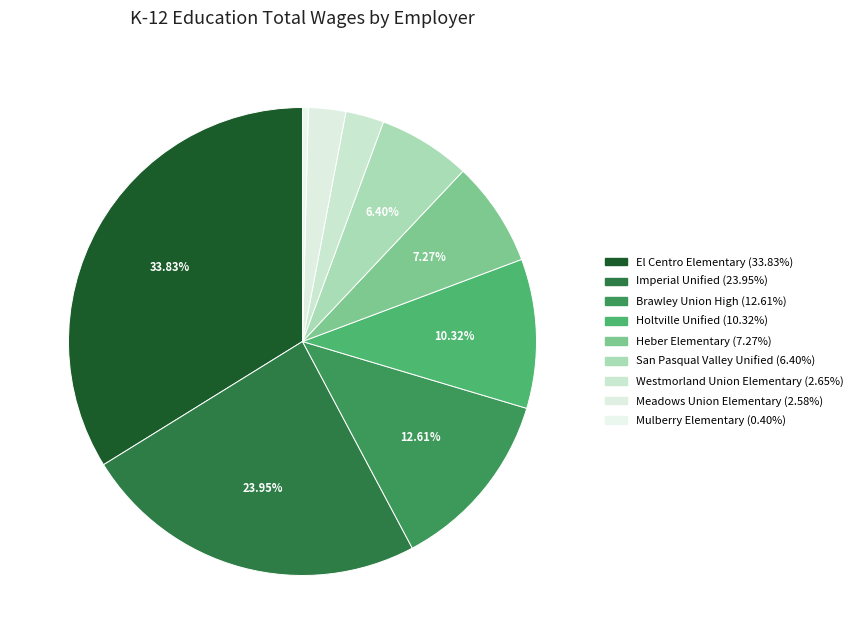

Is it true that El Centro Elementary is 25% of the pie?

False